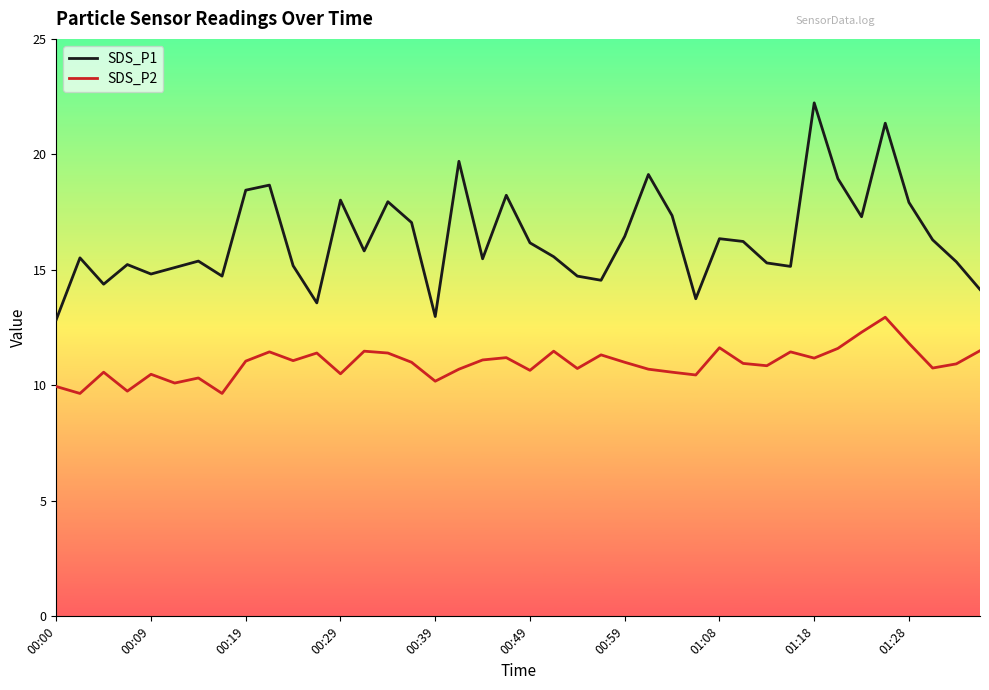

Which series has the widest spread of values?

SDS_P1